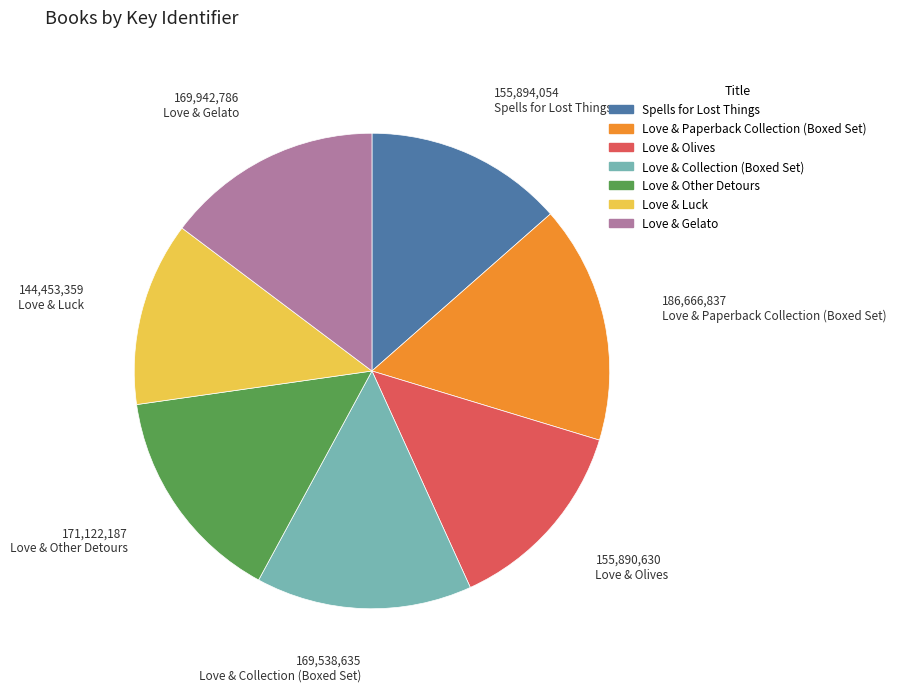

What is the ratio of the value at Love & Gelato to the value at Spells for Lost Things?

1.1